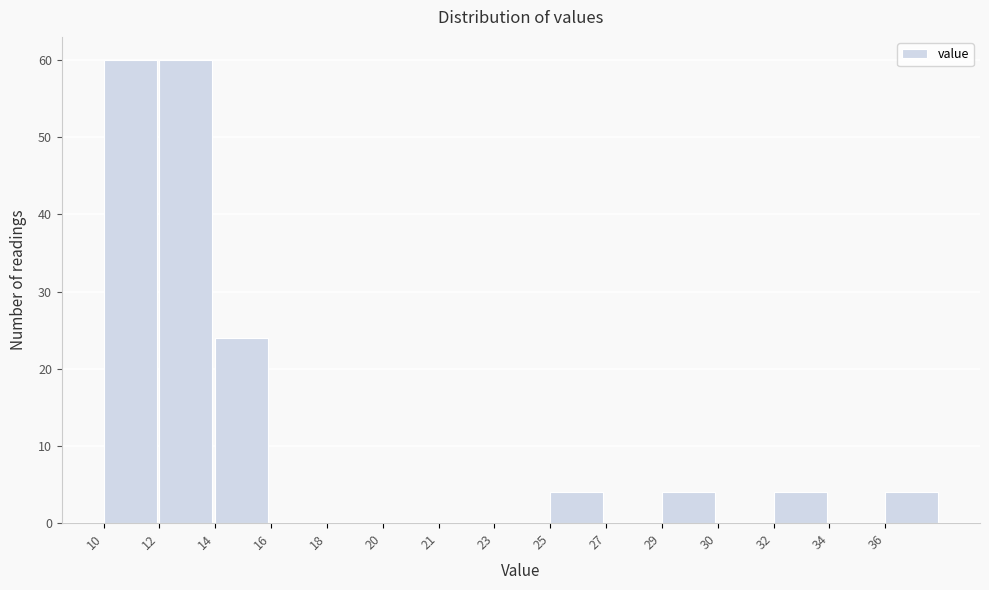

Reading left to right, list all the values displayed in this chart.

10=60	12=60	14=24	16=0	18=0	20=0	21=0	23=0	25=4	27=0	29=4	30=0	32=4	34=0	36=4